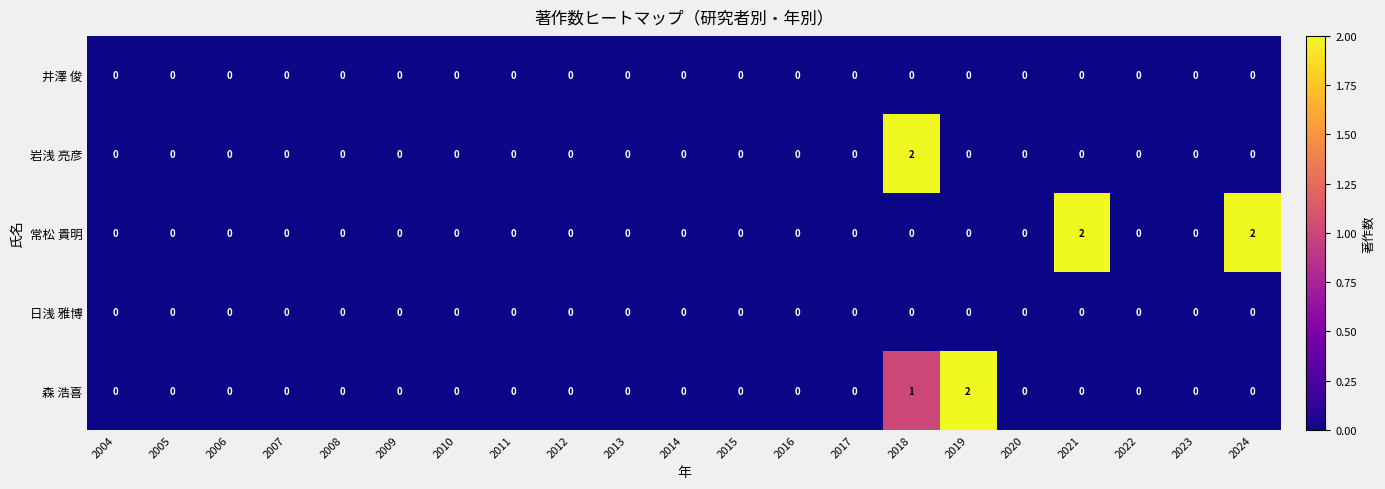

Count the 常松 貴明 values in the range 0 to 1.

19